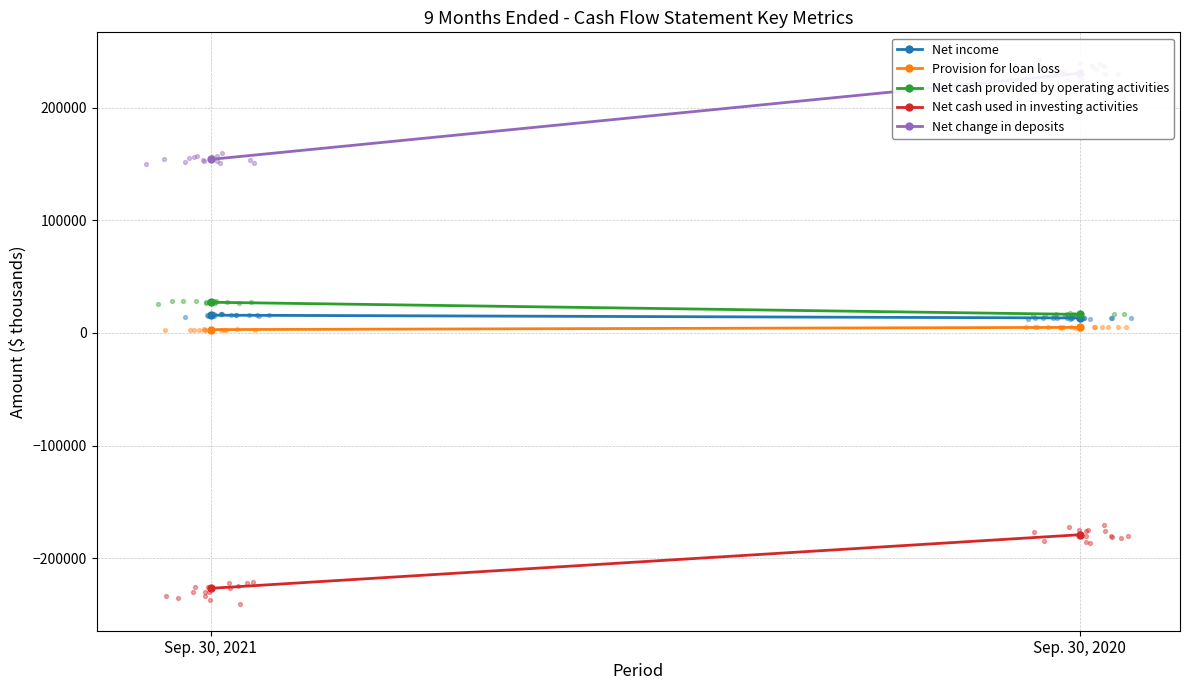

Which series reaches the maximum Y coordinate?

Net change in deposits